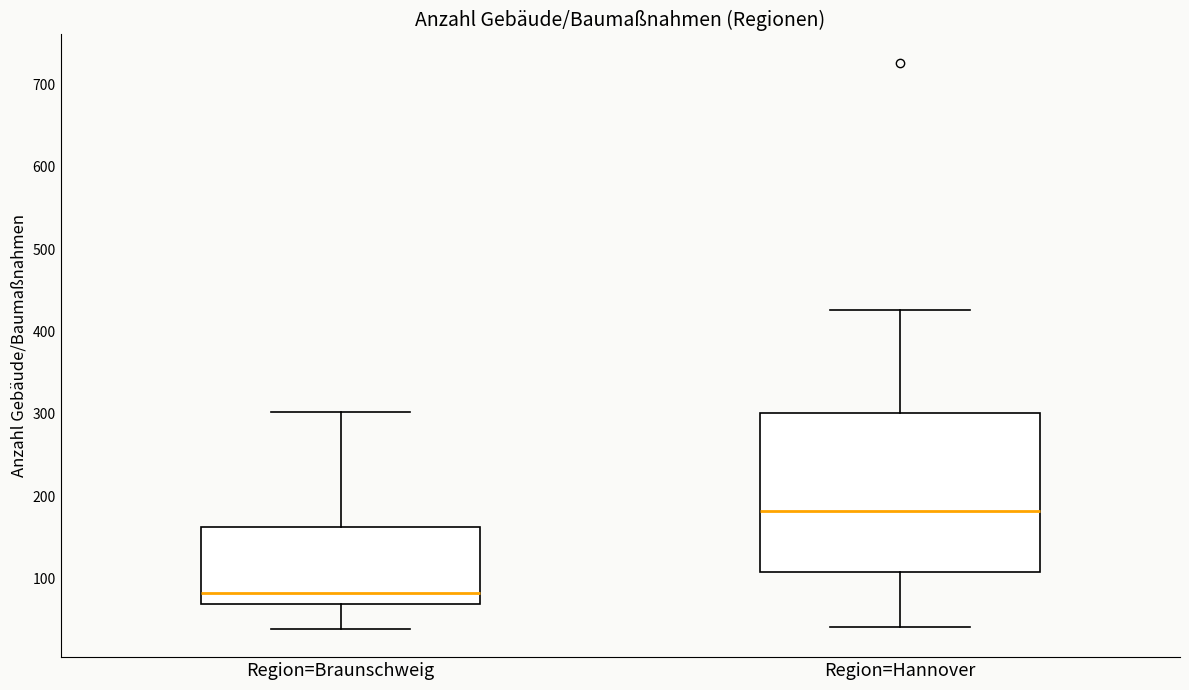

Where does the upper whisker of the box for Region=Hannover end on the y-axis? The values are not printed on the chart, so give them approximately, as read against the axis.

430